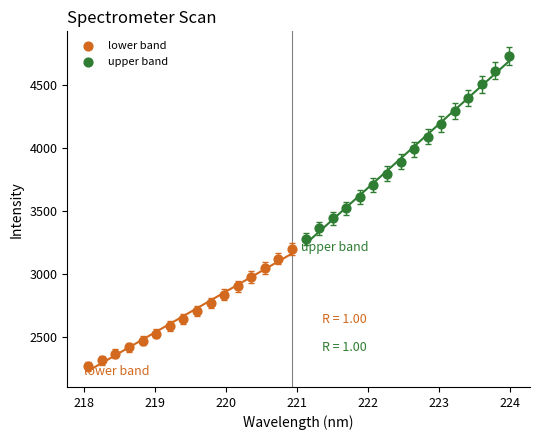

Which series reaches the minimum Y coordinate?

lower band